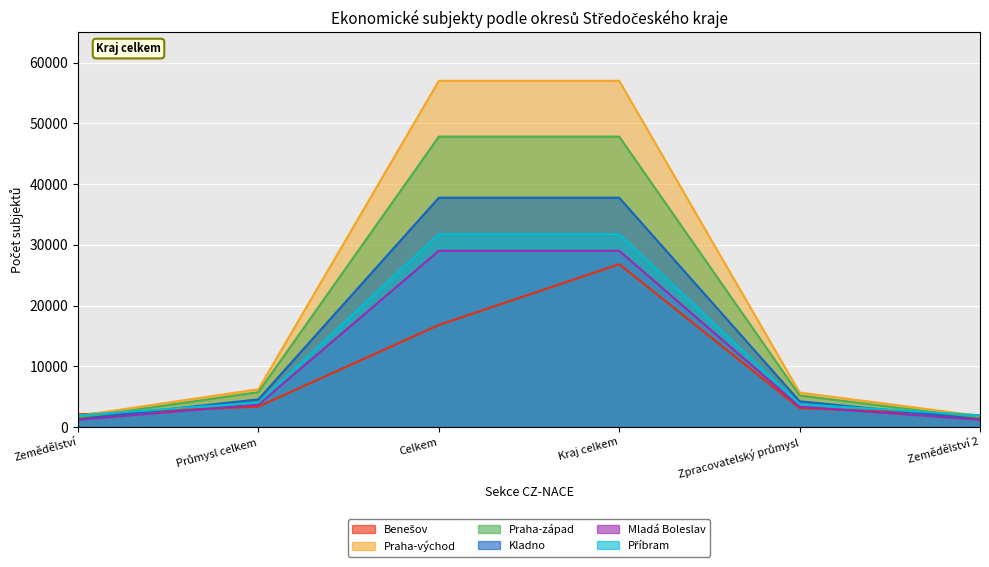

True or false: Kladno and Mladá Boleslav intersect in this chart.

False